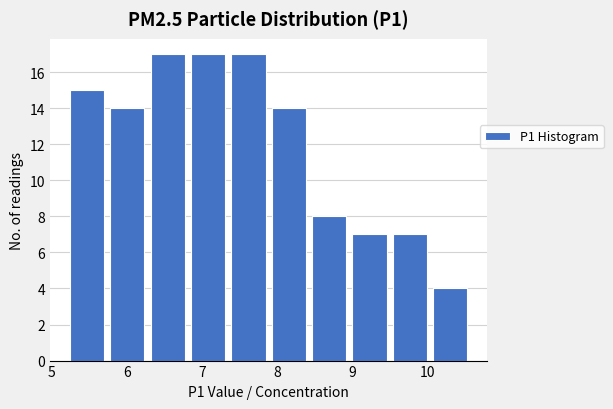

Reading left to right, list every bar in this chart as the range it spans on the x-axis followed by its height. Neither the bar edges nor the heights are printed on the chart, so give them approximately, as read against the axes.

5.2 to 5.7: 15
5.7 to 6.3: 14
6.3 to 6.8: 17
6.8 to 7.3: 17
7.3 to 7.9: 17
7.9 to 8.4: 14
8.4 to 9.0: 8
9.0 to 9.5: 7
9.5 to 10.0: 7
10.0 to 10.6: 4